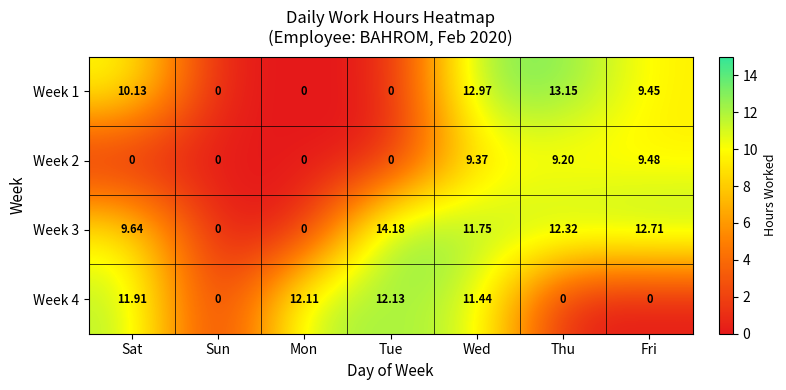

What is the greatest value displayed?

14.2